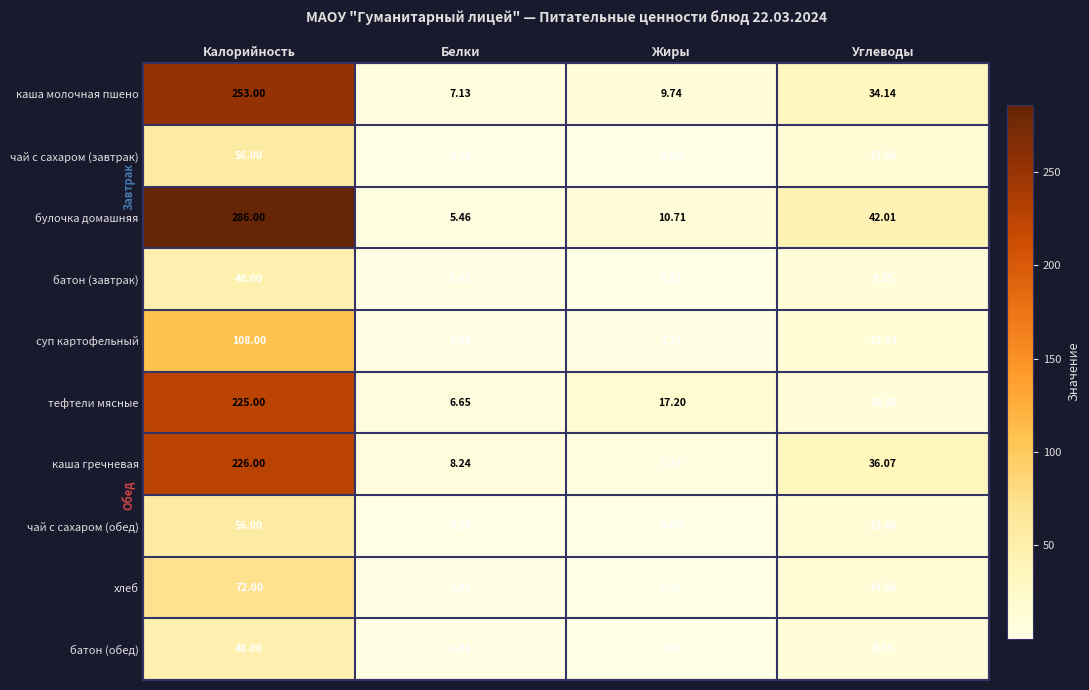

Which series has the widest spread of values?

булочка домашняя